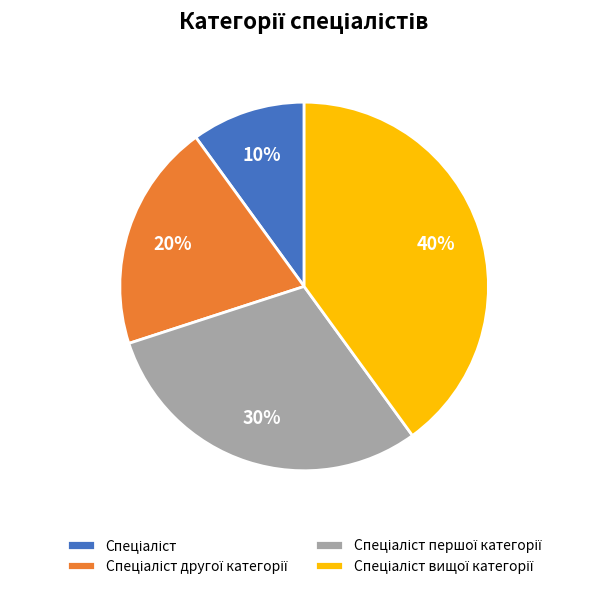

Does any single category account for the majority?

No